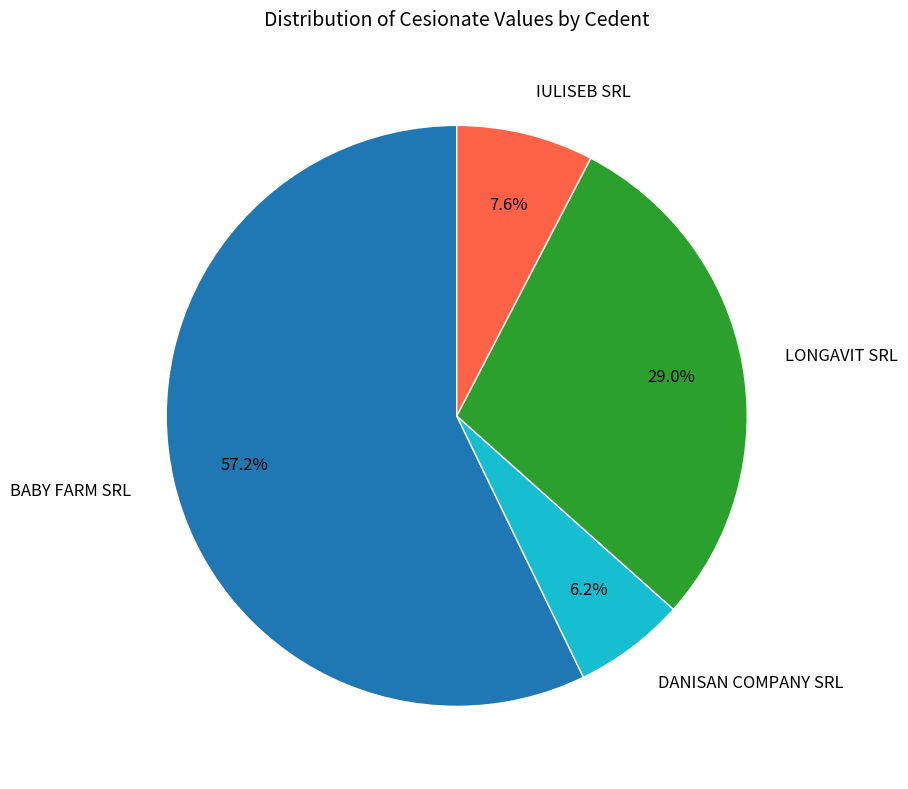

To the nearest percent, what is the difference between the largest and smallest slice percentages?

51%